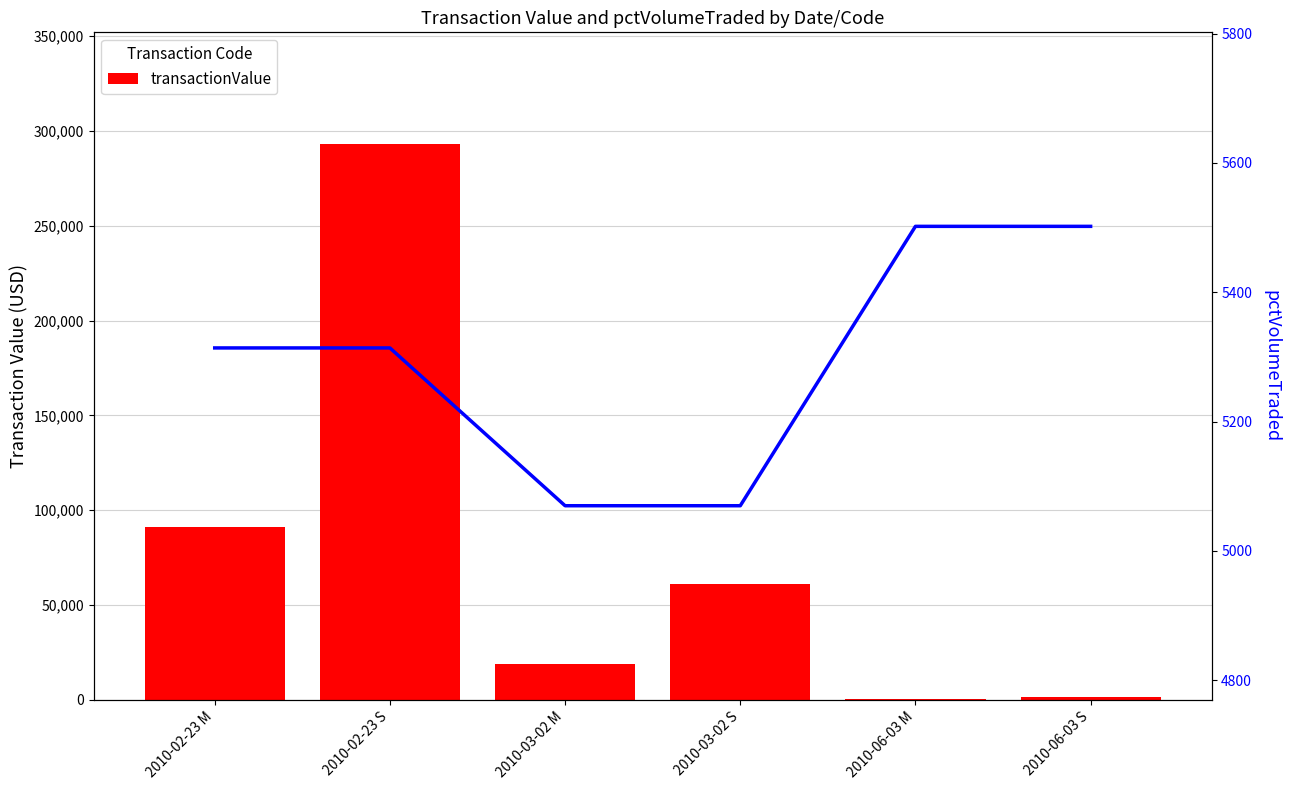

Which has a higher value, 2010-06-03 M or 2010-02-23 M?

2010-02-23 M